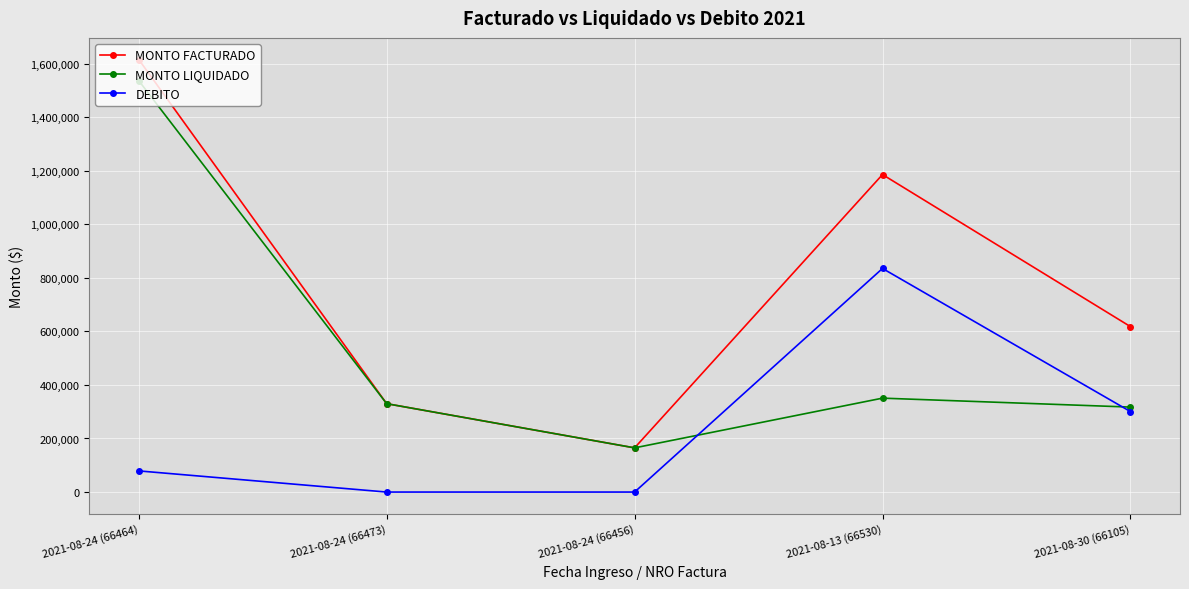

Reading left to right, what are all the values shown in this chart?

MONTO FACTURADO: 2021-08-24 (66464)=1615300	2021-08-24 (66473)=330000	2021-08-24 (66456)=165000	2021-08-13 (66530)=1185700	2021-08-30 (66105)=617900
MONTO LIQUIDADO: 2021-08-24 (66464)=1536300	2021-08-24 (66473)=330000	2021-08-24 (66456)=165000	2021-08-13 (66530)=350700	2021-08-30 (66105)=317300
DEBITO: 2021-08-24 (66464)=79000	2021-08-24 (66473)=0	2021-08-24 (66456)=0	2021-08-13 (66530)=835000	2021-08-30 (66105)=300600